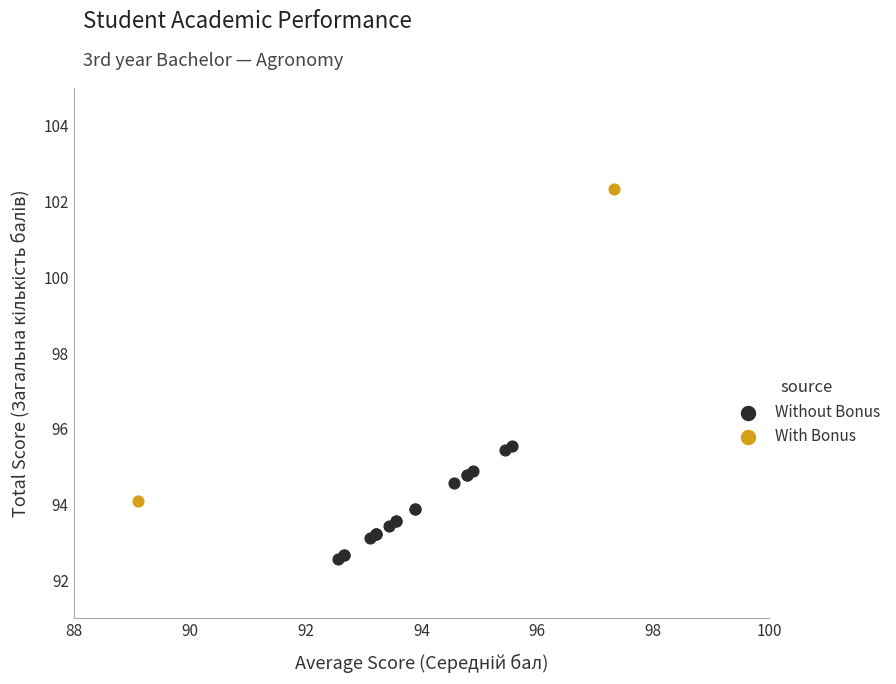

Which series contains the lowest Y value?

Without Bonus